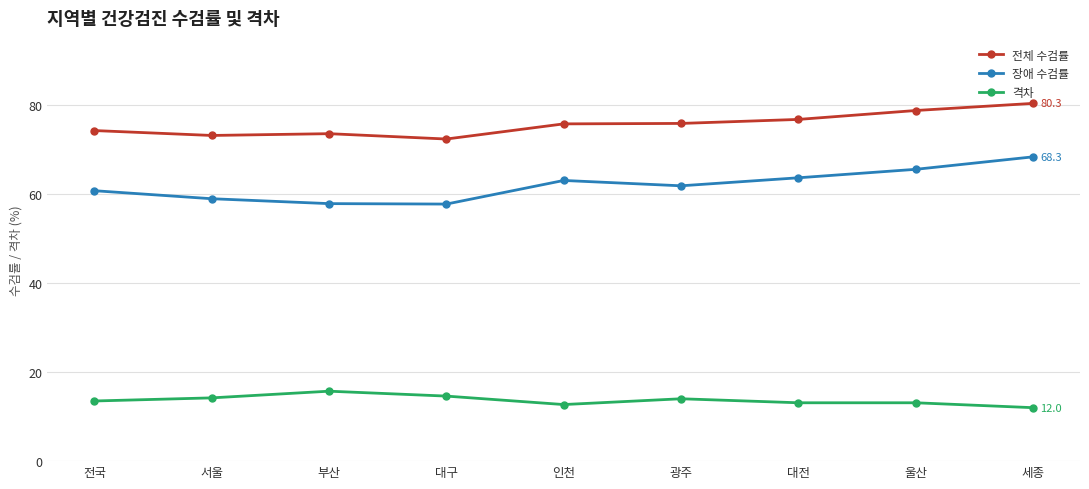

How many lines are shown in the chart?

3